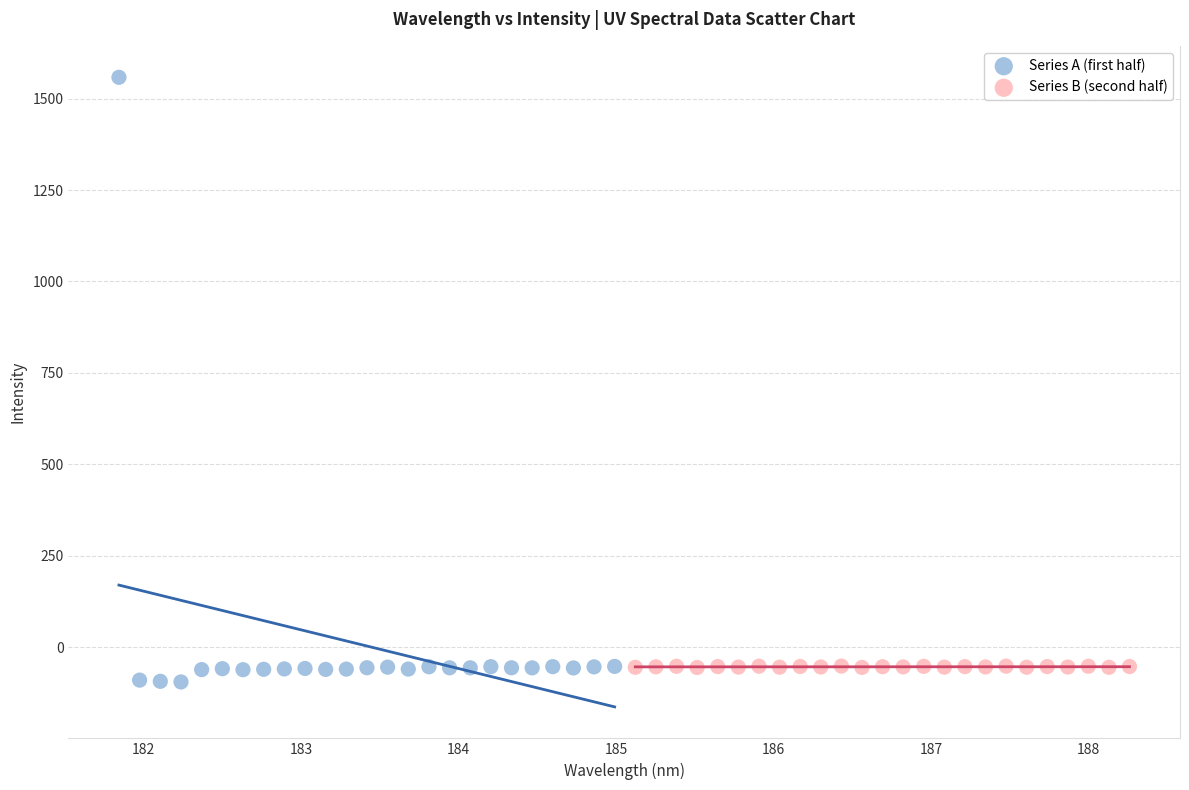

What are all the series names shown in the legend?

Series A (first half), Series B (second half)